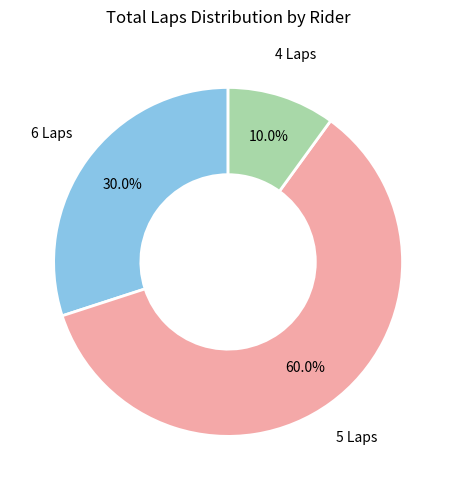

To the nearest percent, what is the average slice percentage?

33%